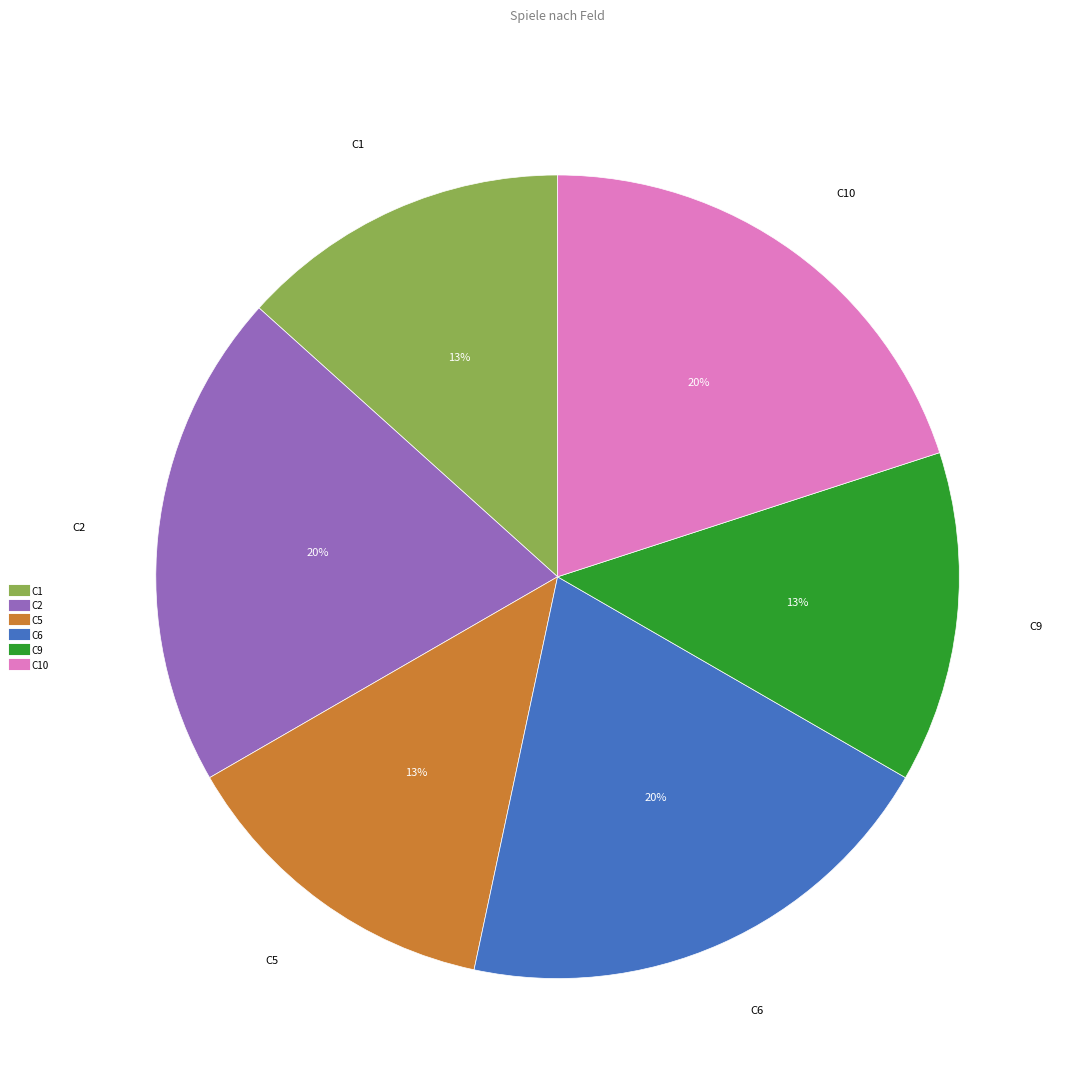

To the nearest percent, what is the average slice percentage?

17%